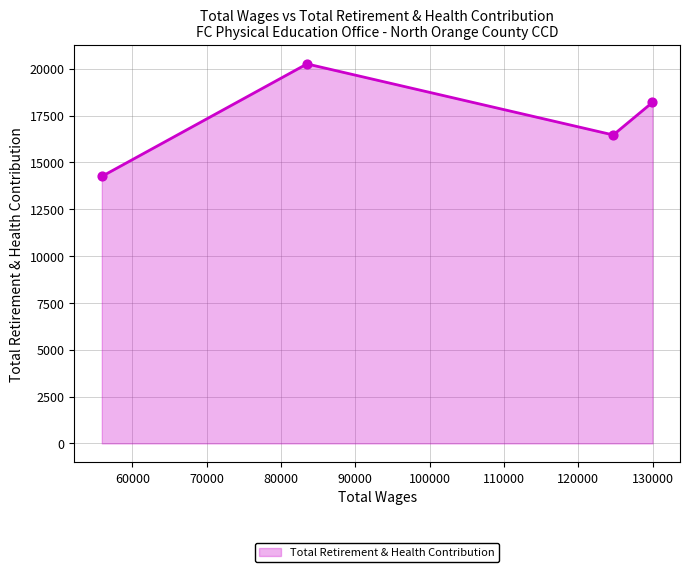

Between 129984.0 and 83506.0, which is larger?

83506.0